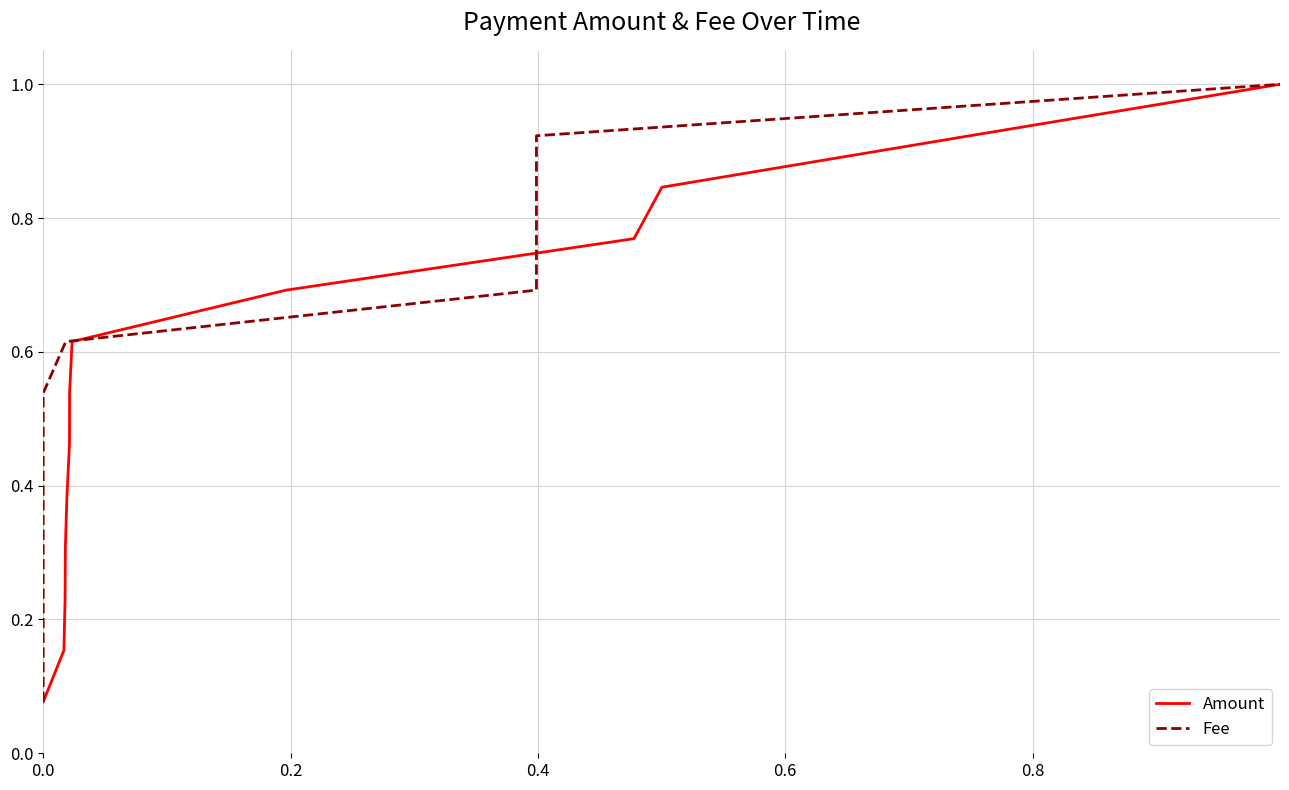

True or false: Fee has more than 0 points higher than both neighbors.

False